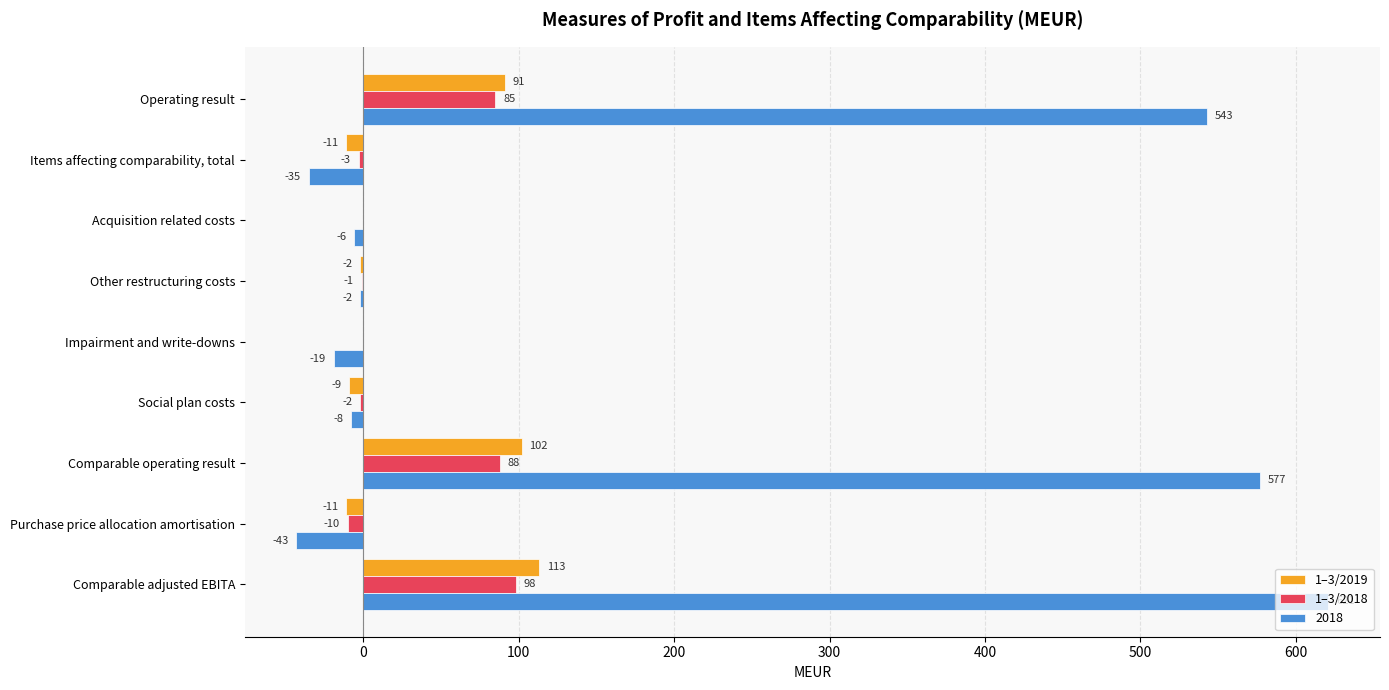

What is the total value across all series at Impairment and write-downs?

-19